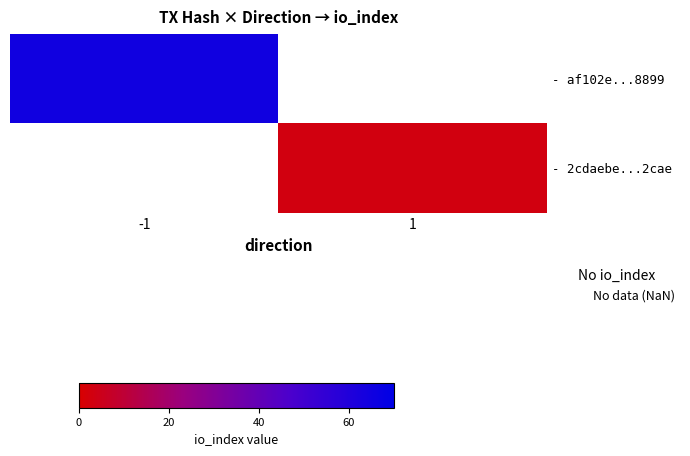

Rank the categories by - 2cdaebe...2cae value from highest to lowest.

-1, 1